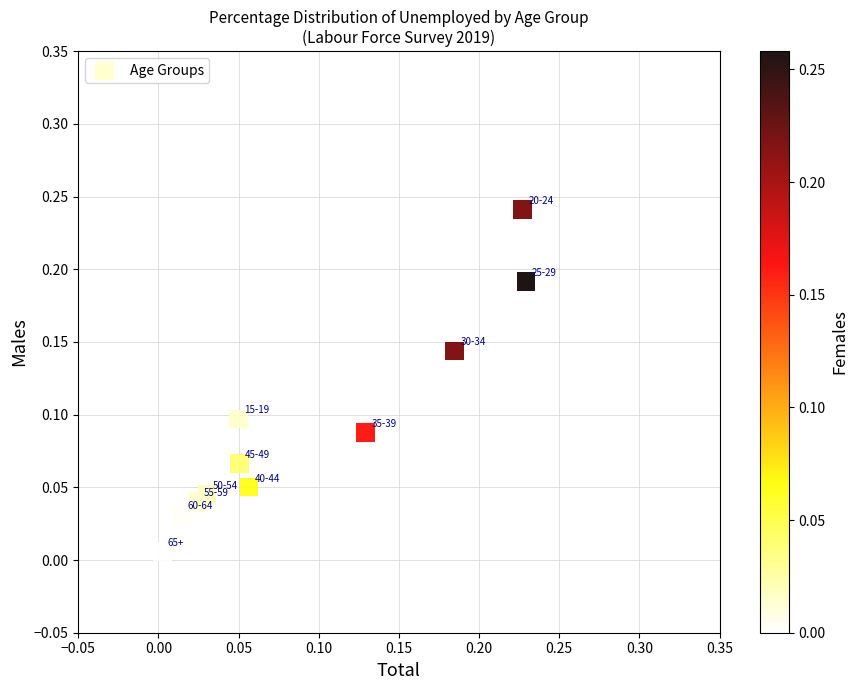

How many data points are displayed?

11